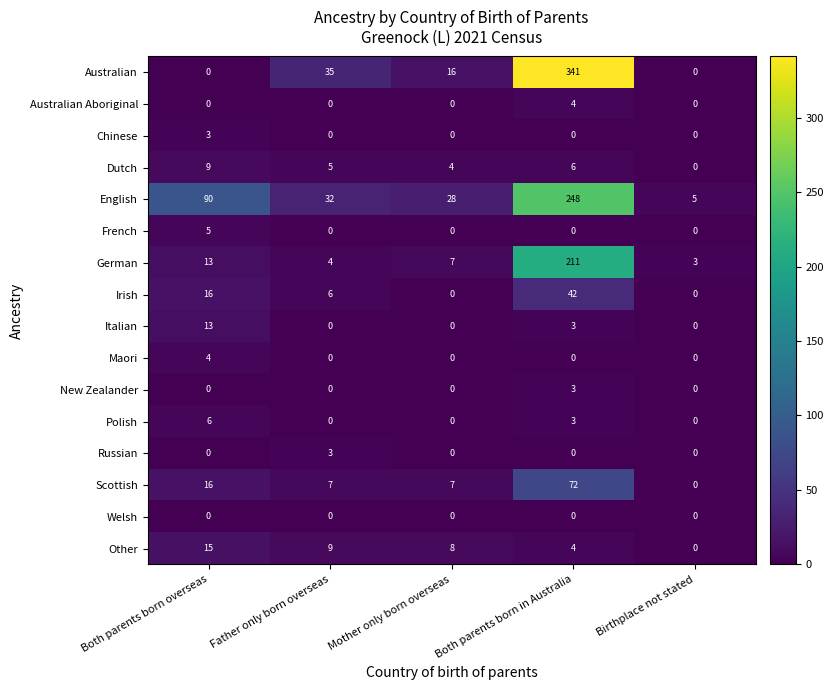

What is the total value across all series at Both parents born in Australia?

937